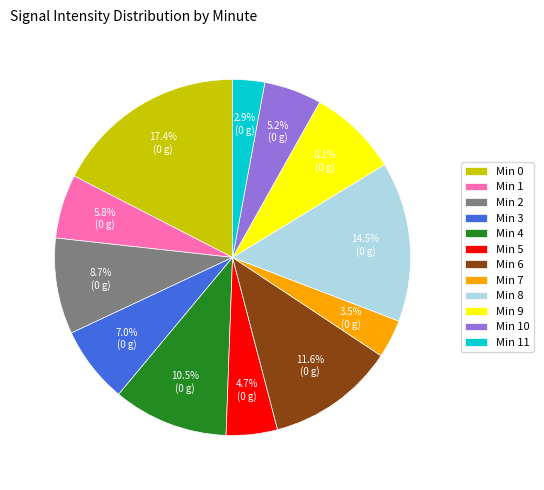

What is the smallest slice in the pie chart?

Min 11